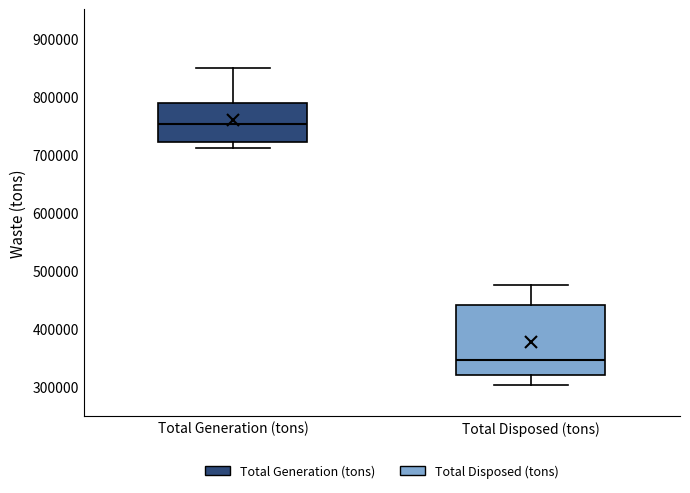

Which box's median line is the lowest?

Total Disposed (tons)